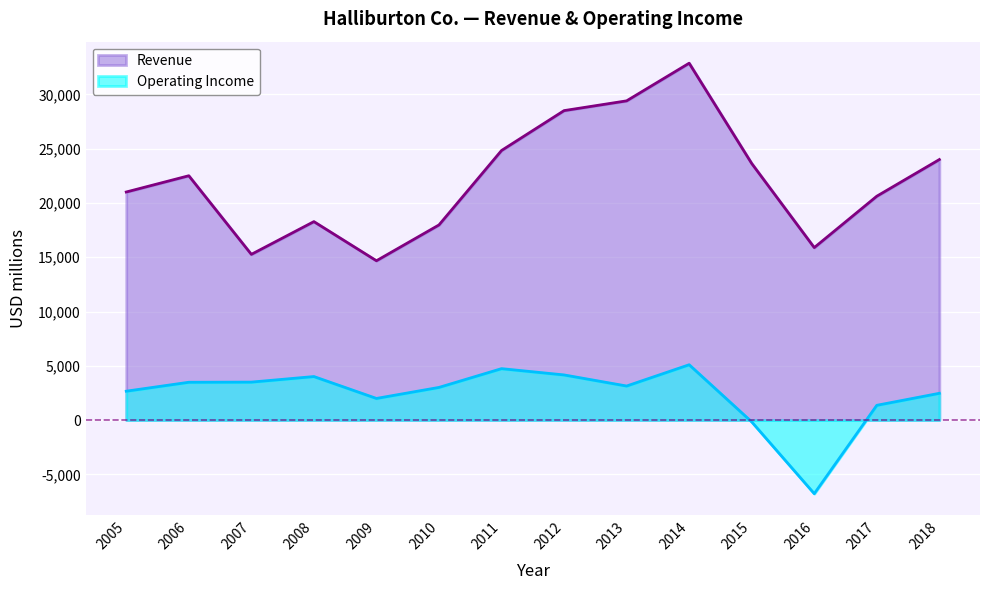

What is the spread (max minus min) of values at 2010?

14964